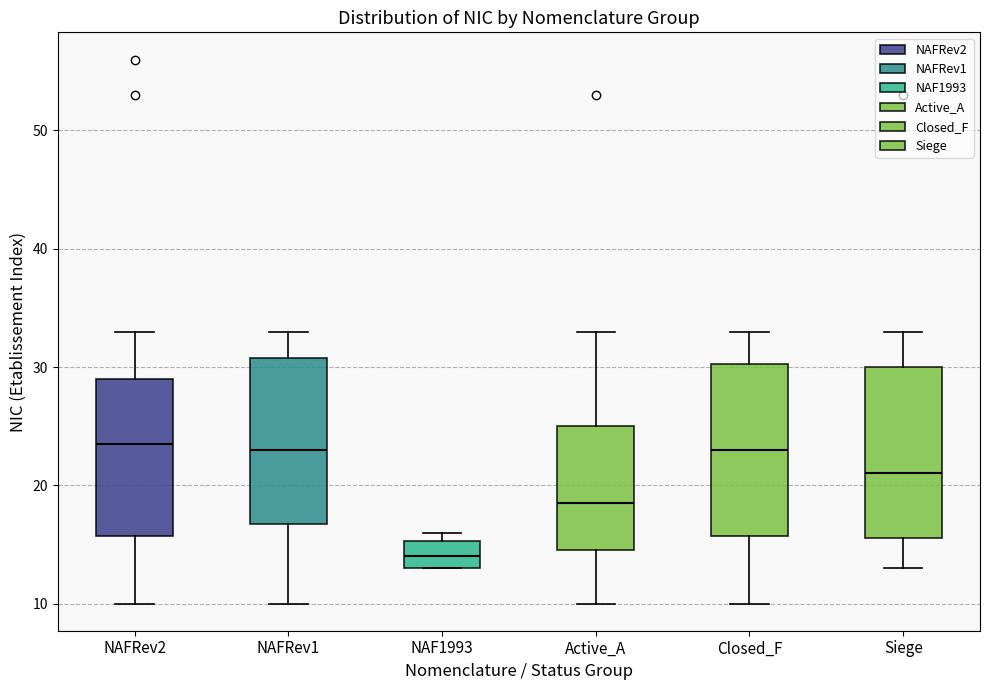

Reading left to right, transcribe this box plot: for each box, give where its median line is, the range the box spans, and where its two whiskers end, as read against the y-axis. The values are not printed on the chart, so give them approximately, as read against the axis.

NAFRev2: median 24, box 16 to 29, whiskers 10 to 33
NAFRev1: median 23, box 17 to 31, whiskers 10 to 33
NAF1993: median 14, box 13 to 15, whiskers 13 to 16
Active_A: median 19, box 15 to 25, whiskers 10 to 33
Closed_F: median 23, box 16 to 30, whiskers 10 to 33
Siege: median 21, box 16 to 30, whiskers 13 to 33